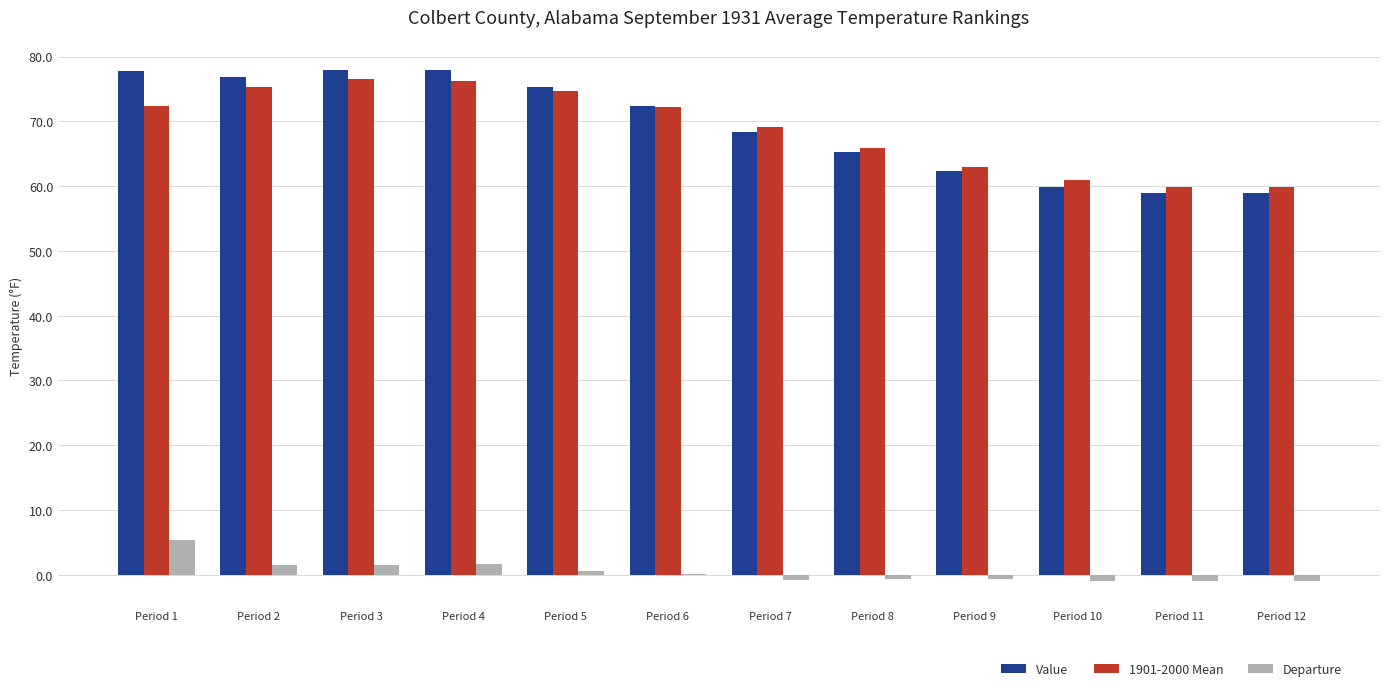

Which category has the highest value in the Departure series?

Period 1